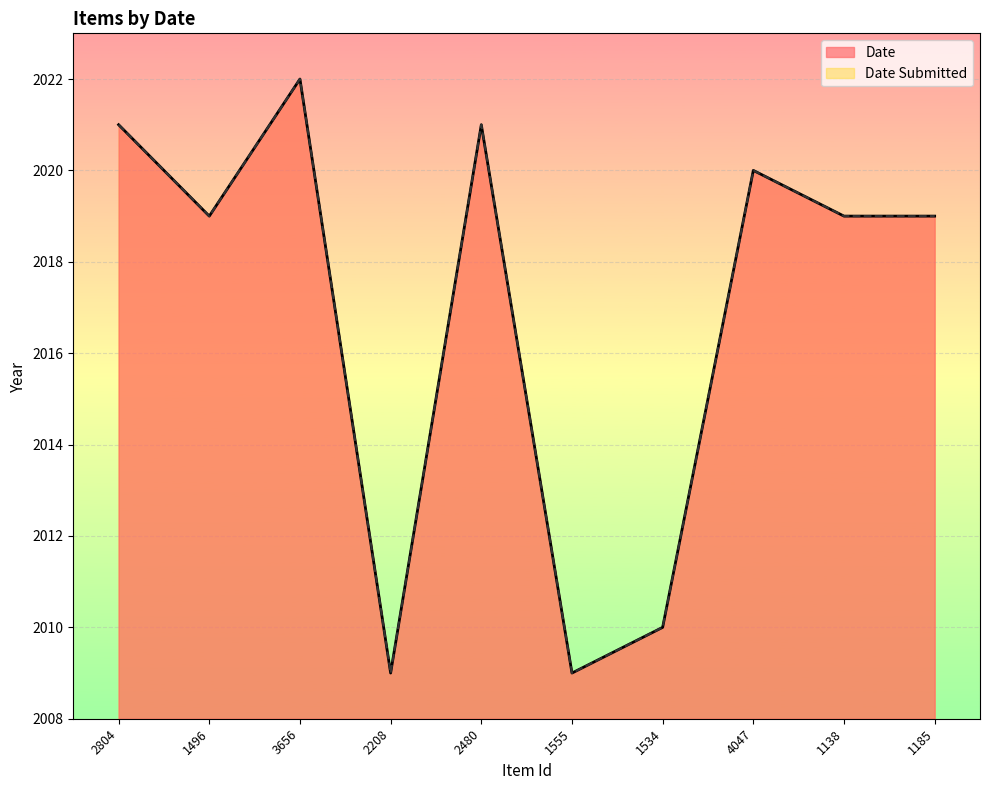

True or false: Date Submitted and Date cross at least once.

False